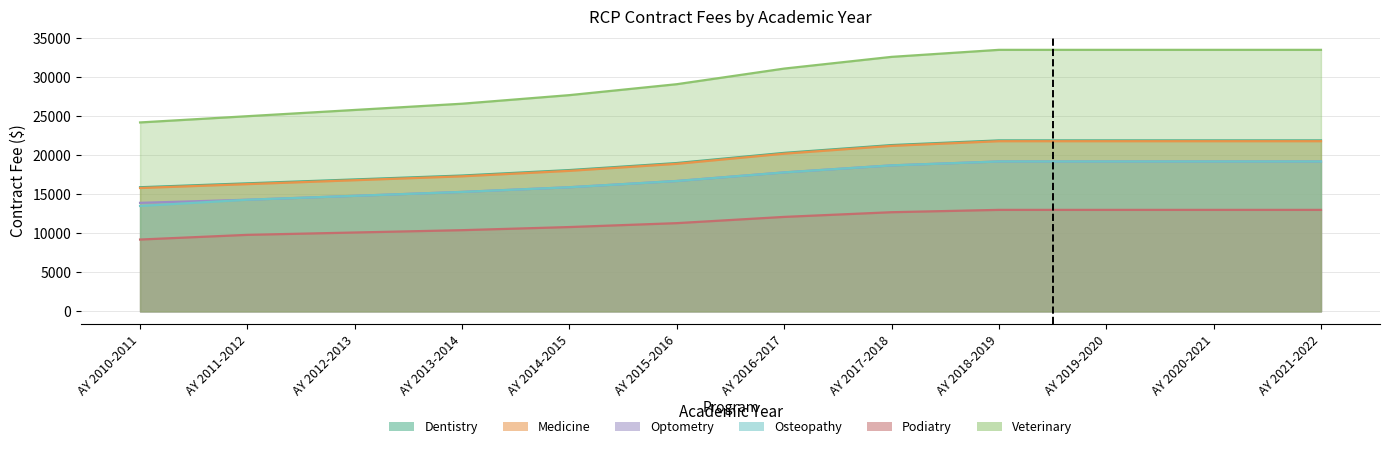

Reading left to right, what are all the values shown in this chart?

Dentistry: AY 2010-2011=15900	AY 2011-2012=16400	AY 2012-2013=16900	AY 2013-2014=17400	AY 2014-2015=18100	AY 2015-2016=19000	AY 2016-2017=20300	AY 2017-2018=21300	AY 2018-2019=21900	AY 2019-2020=21900	AY 2020-2021=21900	AY 2021-2022=21900
Medicine: AY 2010-2011=15800	AY 2011-2012=16300	AY 2012-2013=16800	AY 2013-2014=17300	AY 2014-2015=18000	AY 2015-2016=18900	AY 2016-2017=20200	AY 2017-2018=21200	AY 2018-2019=21800	AY 2019-2020=21800	AY 2020-2021=21800	AY 2021-2022=21800
Optometry: AY 2010-2011=13900	AY 2011-2012=14300	AY 2012-2013=14800	AY 2013-2014=15300	AY 2014-2015=15900	AY 2015-2016=16700	AY 2016-2017=17800	AY 2017-2018=18700	AY 2018-2019=19200	AY 2019-2020=19200	AY 2020-2021=19200	AY 2021-2022=19200
Osteopathy: AY 2010-2011=13500	AY 2011-2012=14300	AY 2012-2013=14800	AY 2013-2014=15300	AY 2014-2015=15900	AY 2015-2016=16700	AY 2016-2017=17800	AY 2017-2018=18700	AY 2018-2019=19200	AY 2019-2020=19200	AY 2020-2021=19200	AY 2021-2022=19200
Podiatry: AY 2010-2011=9200	AY 2011-2012=9800	AY 2012-2013=10100	AY 2013-2014=10400	AY 2014-2015=10800	AY 2015-2016=11300	AY 2016-2017=12100	AY 2017-2018=12700	AY 2018-2019=13000	AY 2019-2020=13000	AY 2020-2021=13000	AY 2021-2022=13000
Veterinary: AY 2010-2011=24200	AY 2011-2012=25000	AY 2012-2013=25800	AY 2013-2014=26600	AY 2014-2015=27700	AY 2015-2016=29100	AY 2016-2017=31100	AY 2017-2018=32600	AY 2018-2019=33500	AY 2019-2020=33500	AY 2020-2021=33500	AY 2021-2022=33500